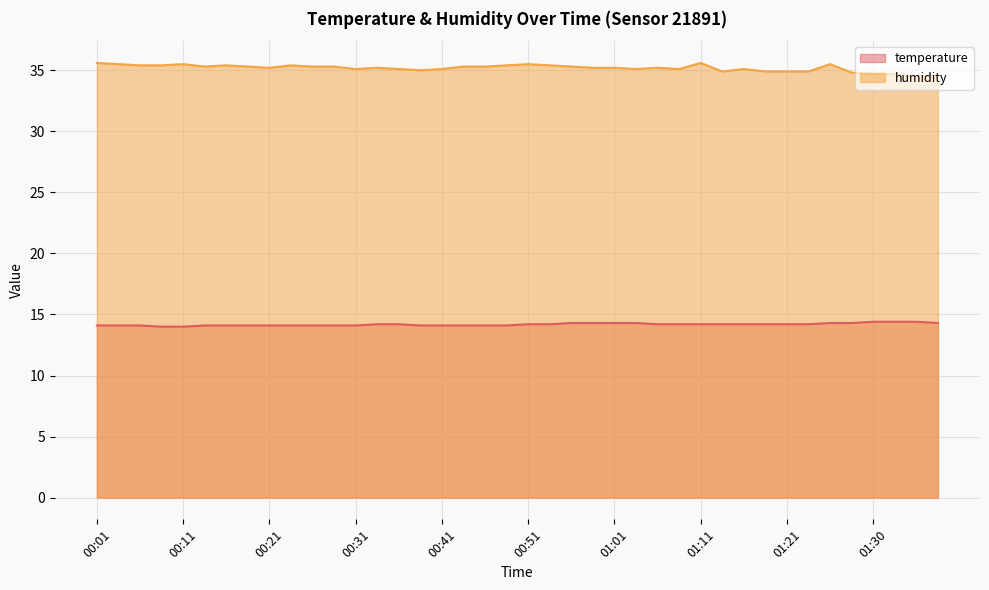

Which label corresponds to the smallest value in the chart?

00:08